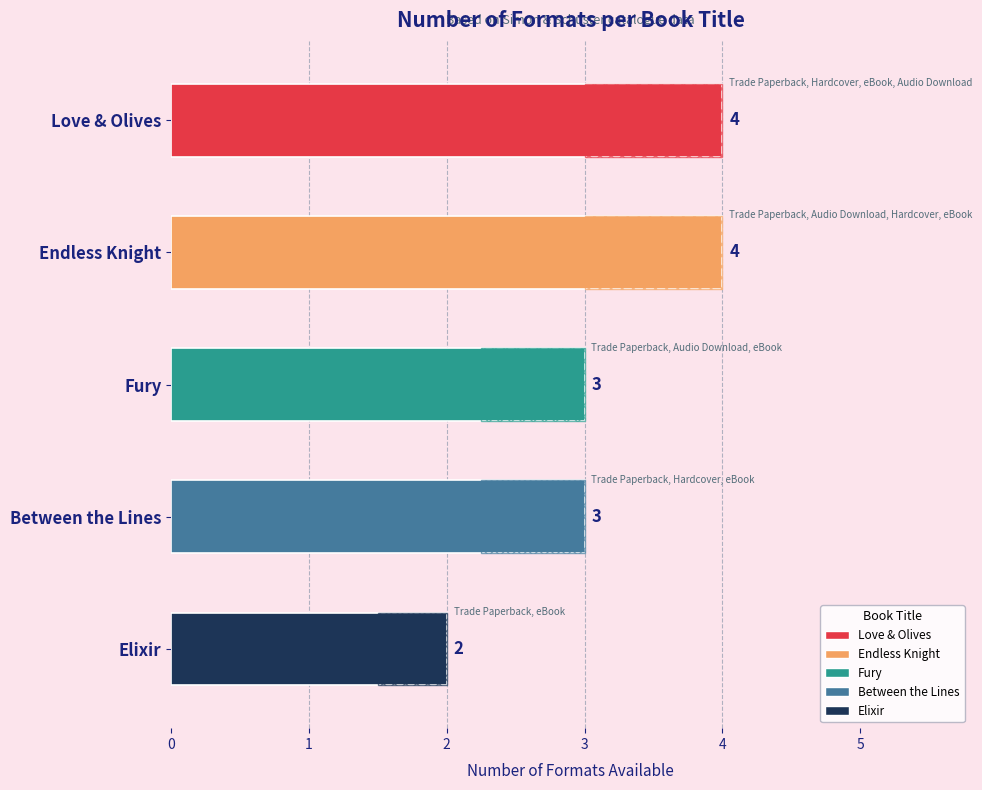

Count the number of categories in the chart.

5